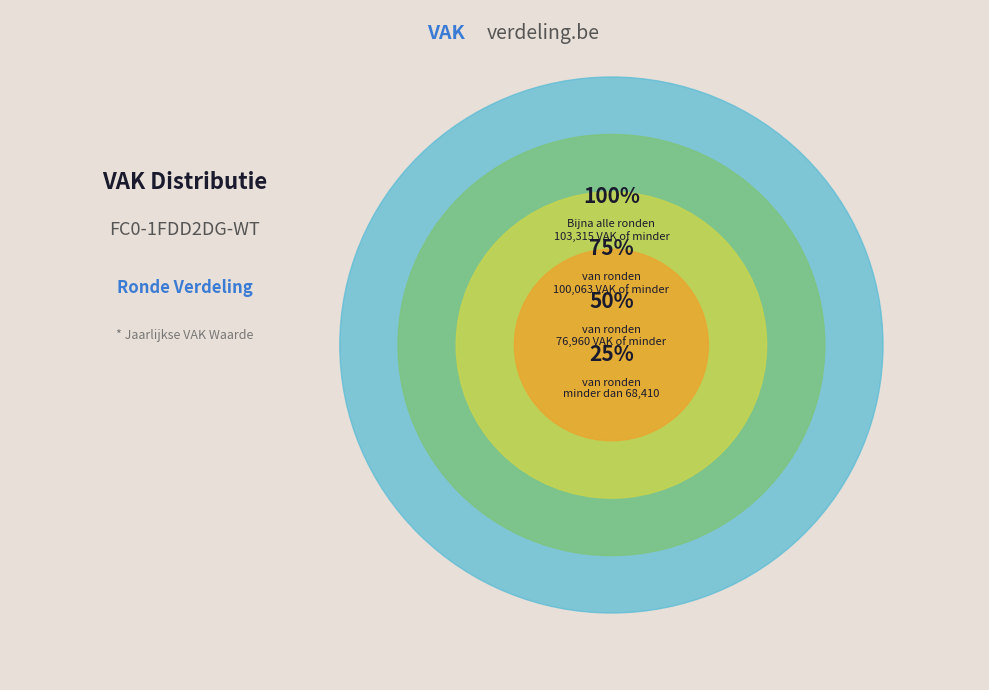

Is there a majority slice in this chart?

No